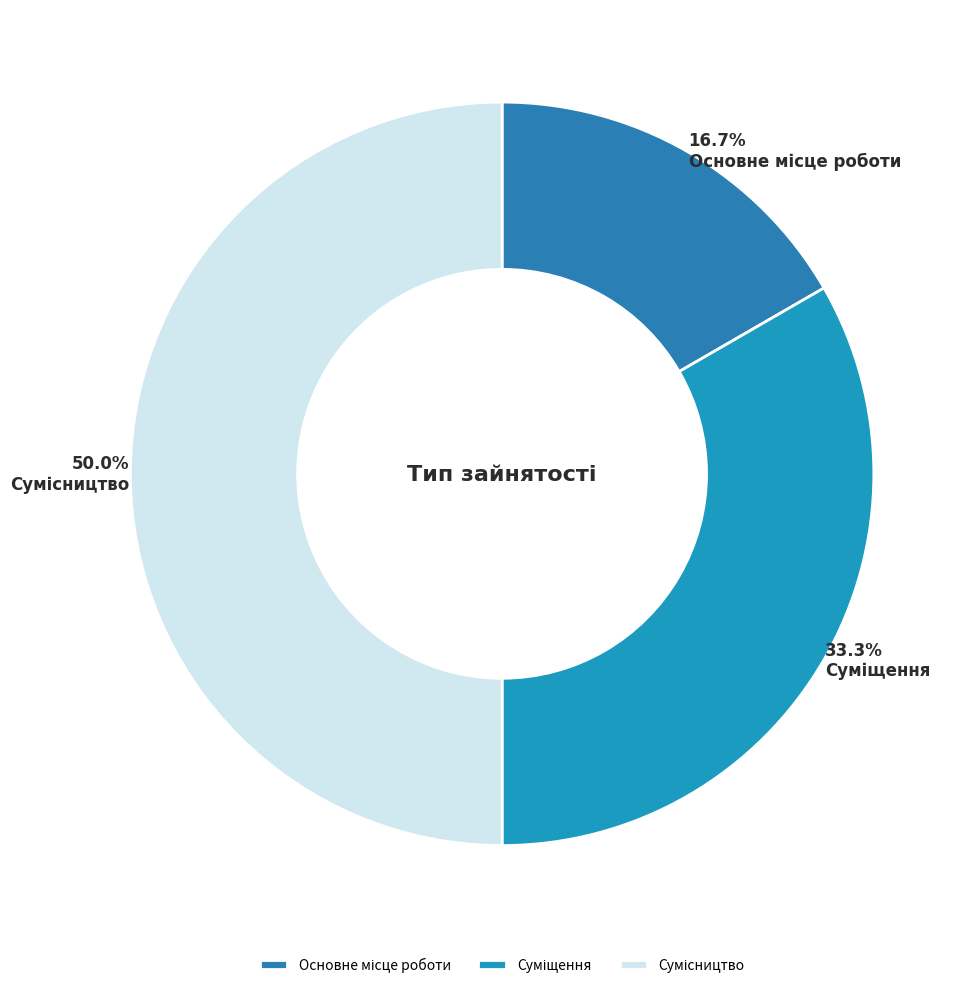

Which has a higher value, Сумісництво or Основне місце роботи?

Сумісництво